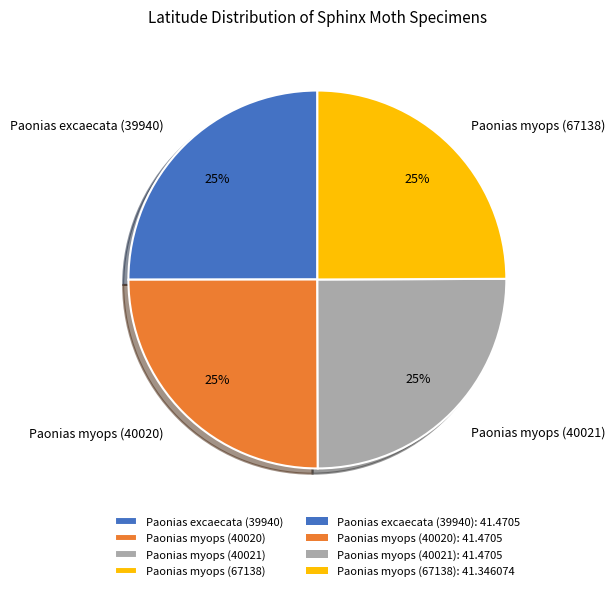

Is Paonias myops (40021) the majority of the pie?

No